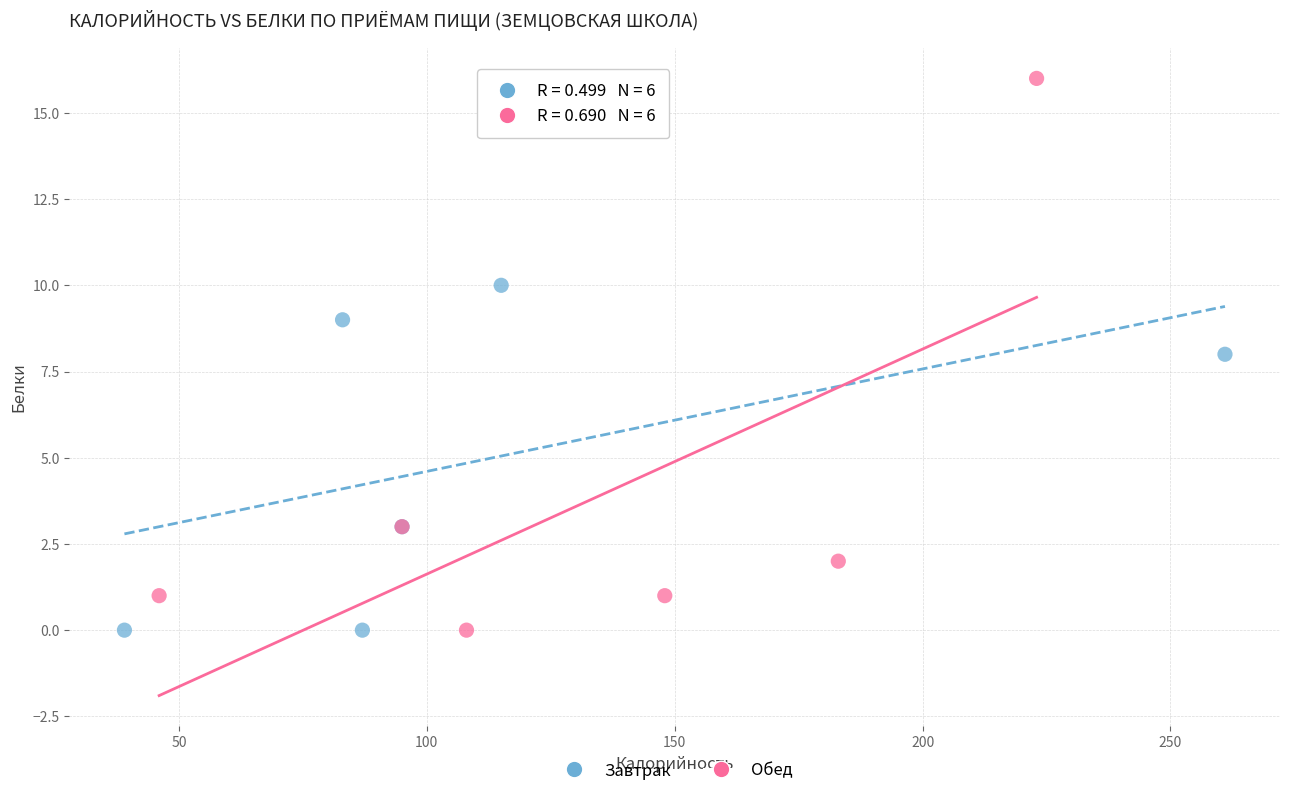

Which series reaches the maximum Y coordinate?

Обед